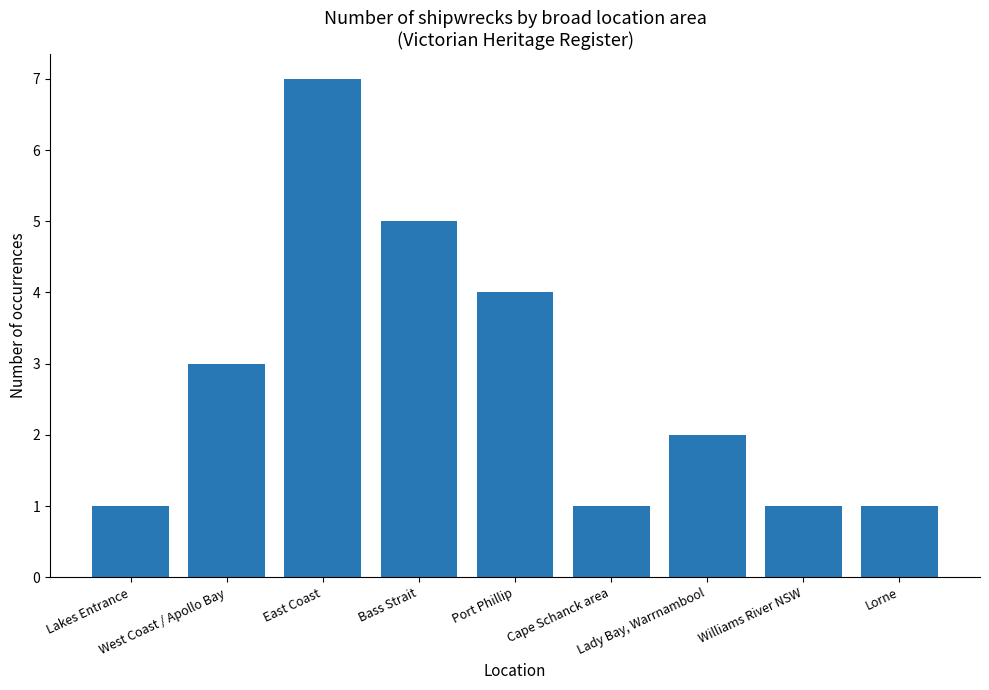

What is the label of the 4th bar from the right?

Cape Schanck area